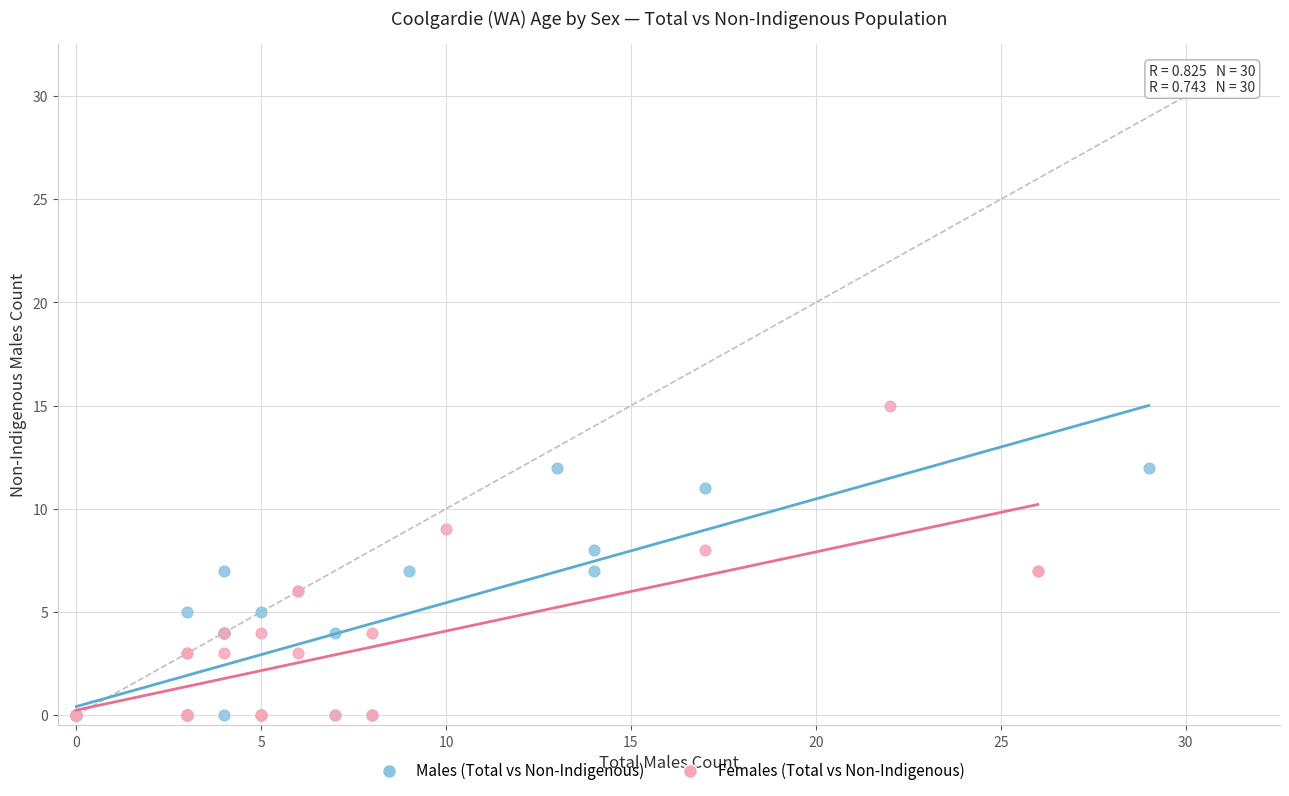

Which series reaches the maximum Y coordinate?

Females (Total vs Non-Indigenous)